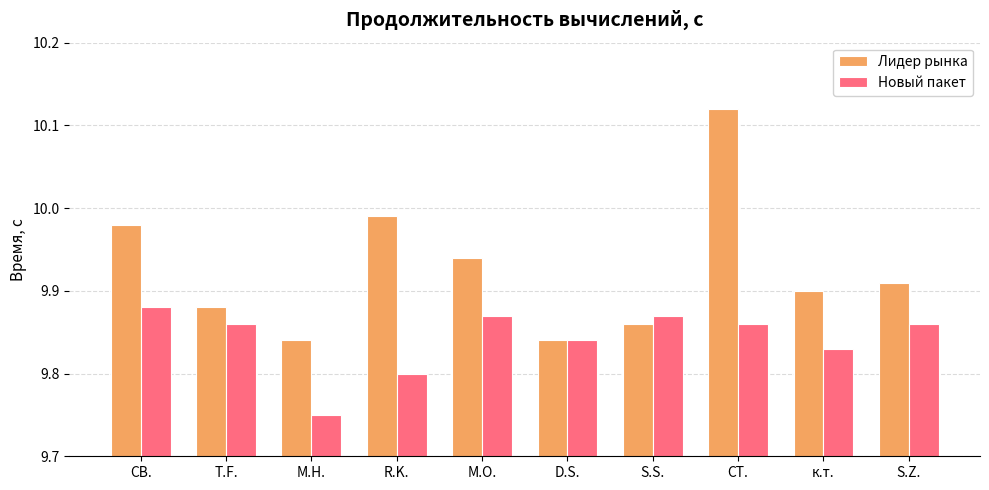

Rank the series at R.K. from lowest to highest value.

Новый пакет, Лидер рынка